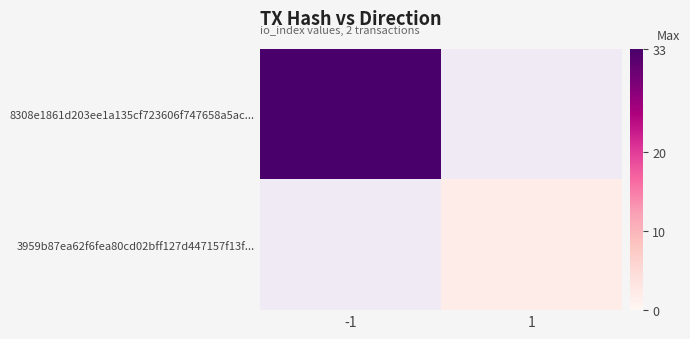

At how many categories does at least one series exceed 19?

1